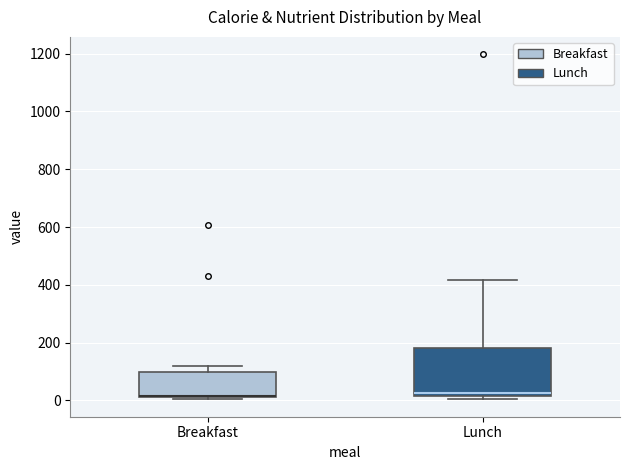

Reading left to right, read every box against the y-axis: the position of its median line, the range the box covers, and the ends of its whiskers. The values are not printed on the chart, so give them approximately, as read against the axis.

Breakfast: median 20 (just above the box's lower edge), box 20 to 100, whiskers 0 to 120
Lunch: median 20 (just above the box's lower edge), box 20 to 180, whiskers 0 to 420